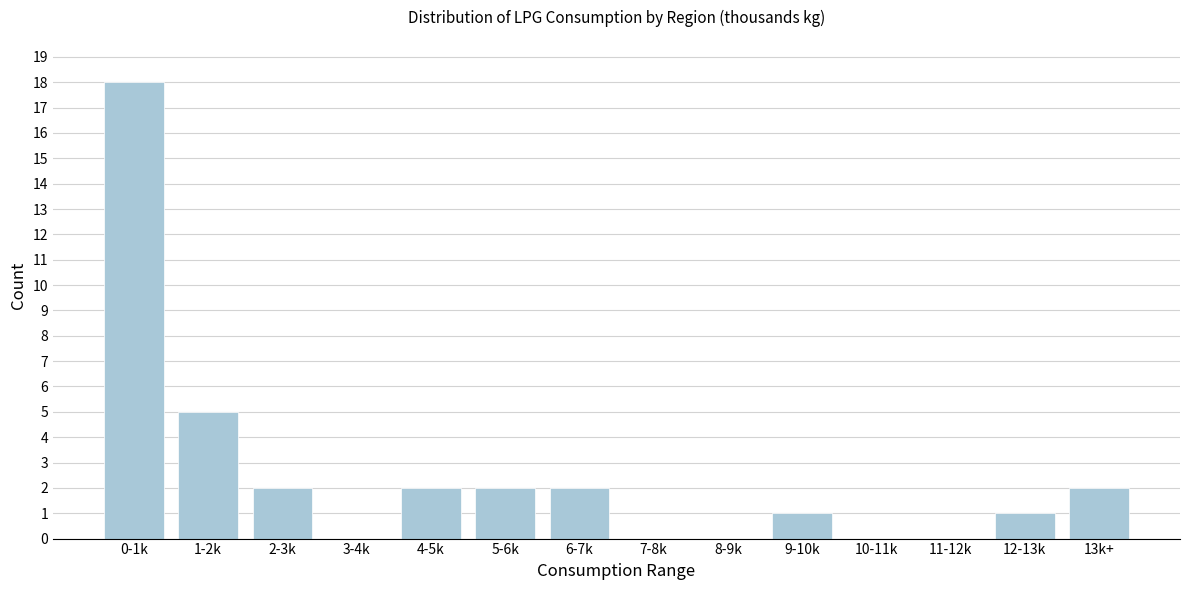

Reading right to left, what are all the values shown in this chart?

13k+=2	12-13k=1	11-12k=0	10-11k=0	9-10k=1	8-9k=0	7-8k=0	6-7k=2	5-6k=2	4-5k=2	3-4k=0	2-3k=2	1-2k=5	0-1k=18